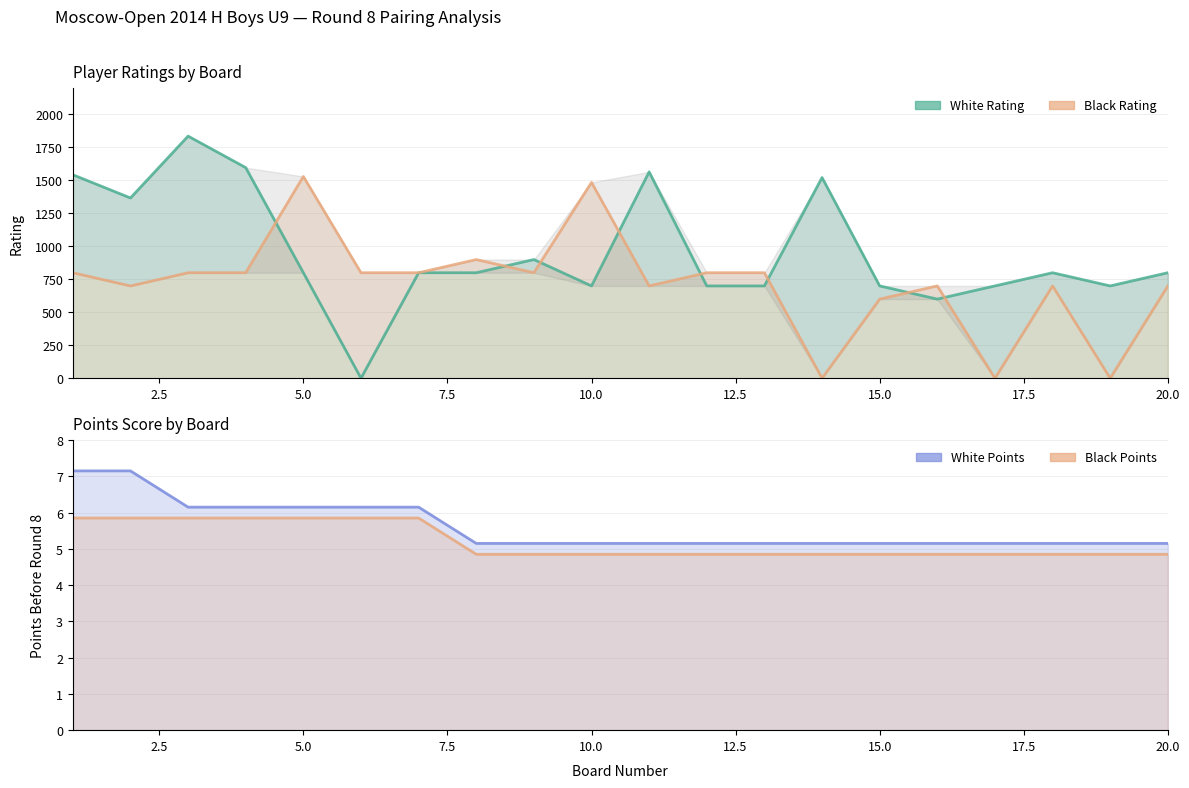

The Black Points series shows 2.5 at 0.0. True or false?

False